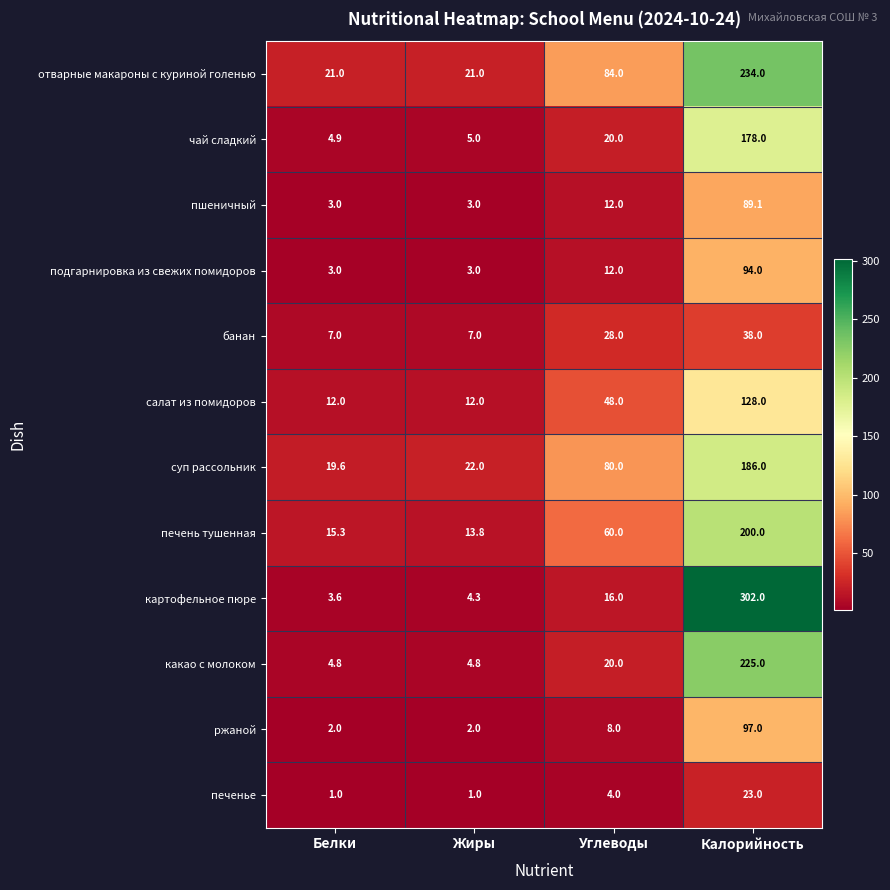

At which label does чай сладкий reach its minimum?

Белки